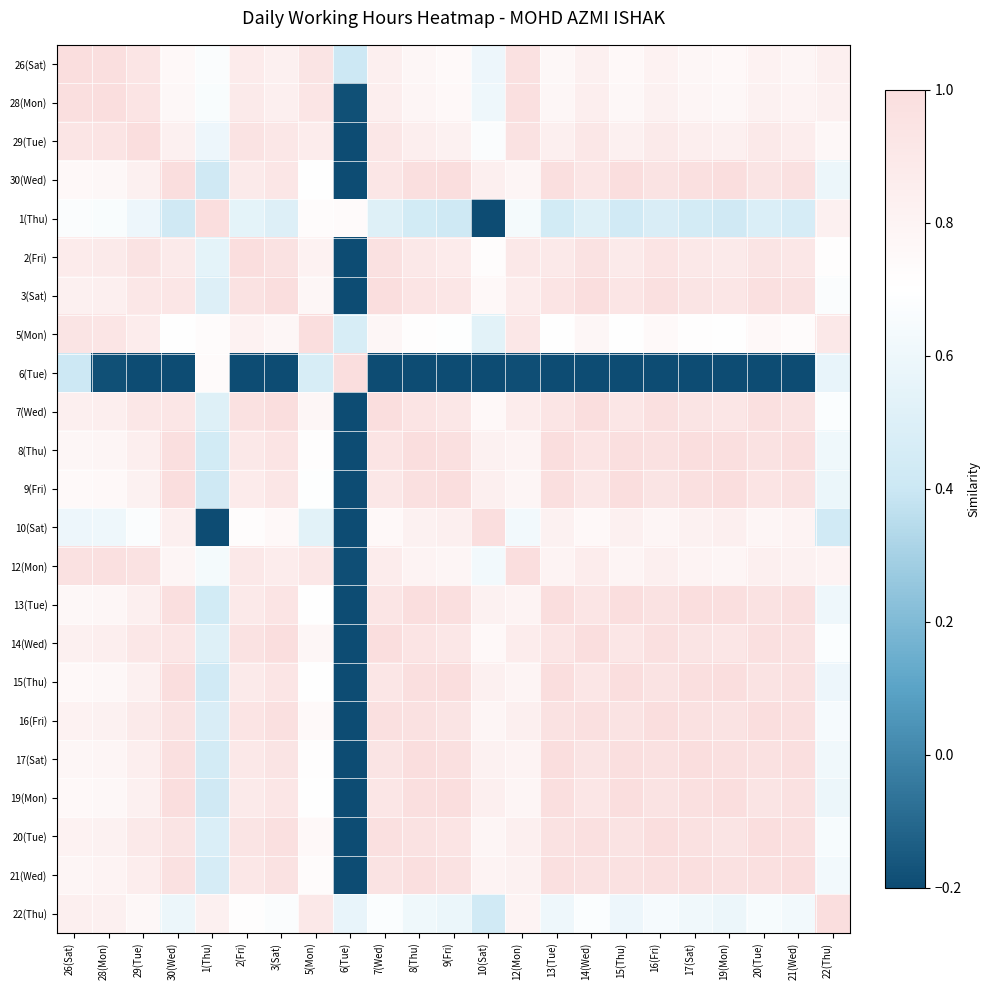

What is the total value across all series at 14(Wed)?

19.3